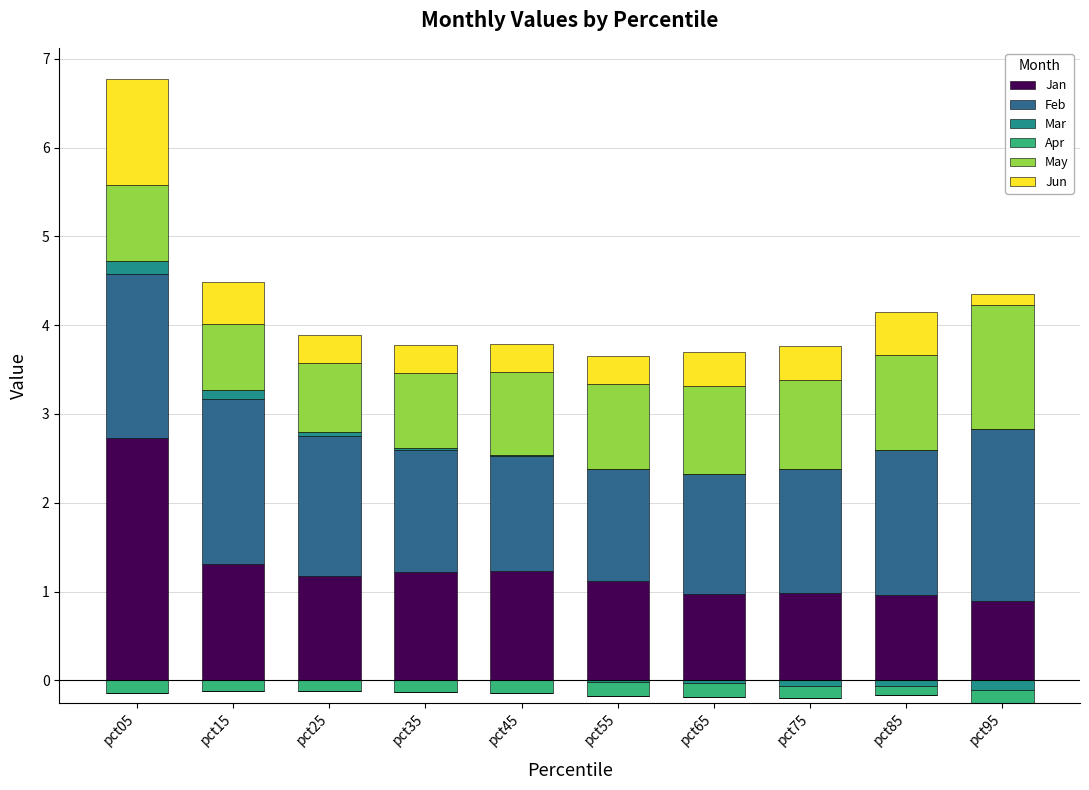

What is the difference between the Feb values at pct55 and pct95?

0.7